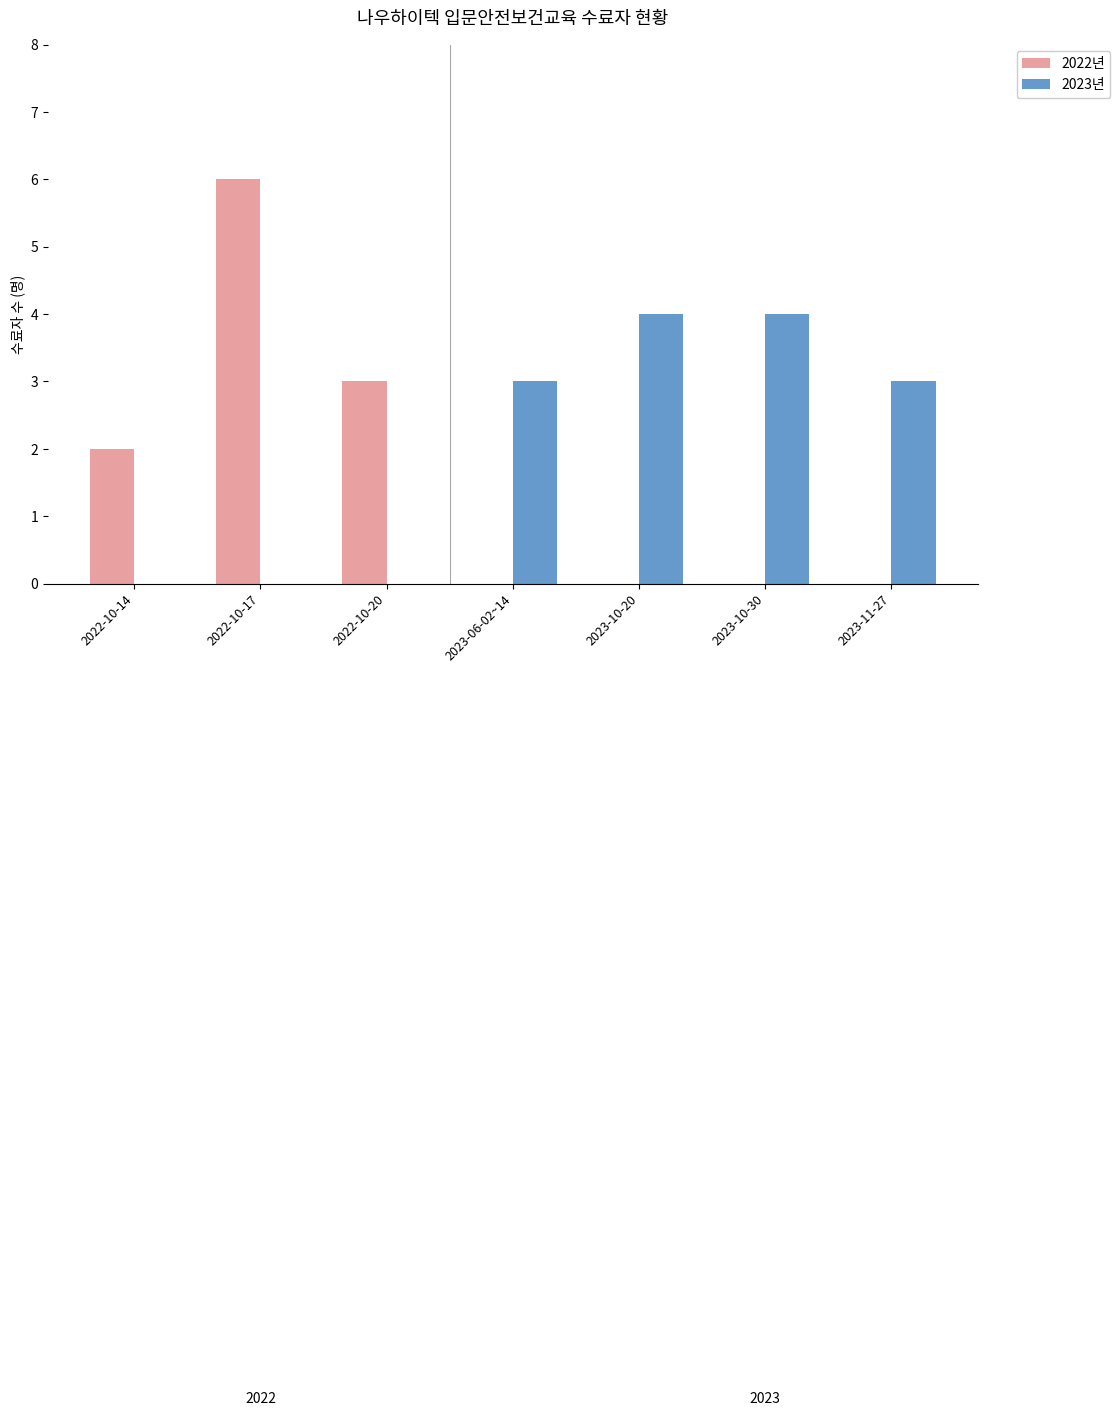

What is the difference between the 2023년 values at 2022-10-14 and 2023-11-27?

3